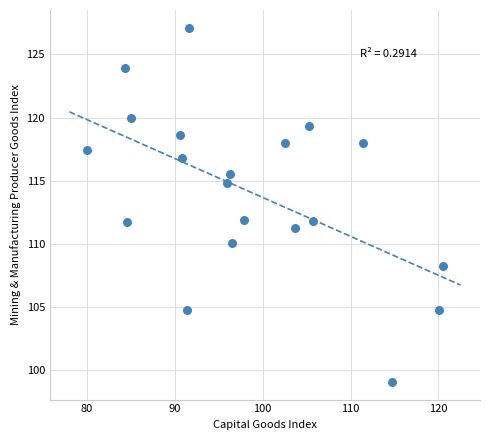

What is the range of X values (max minus min)?

40.5